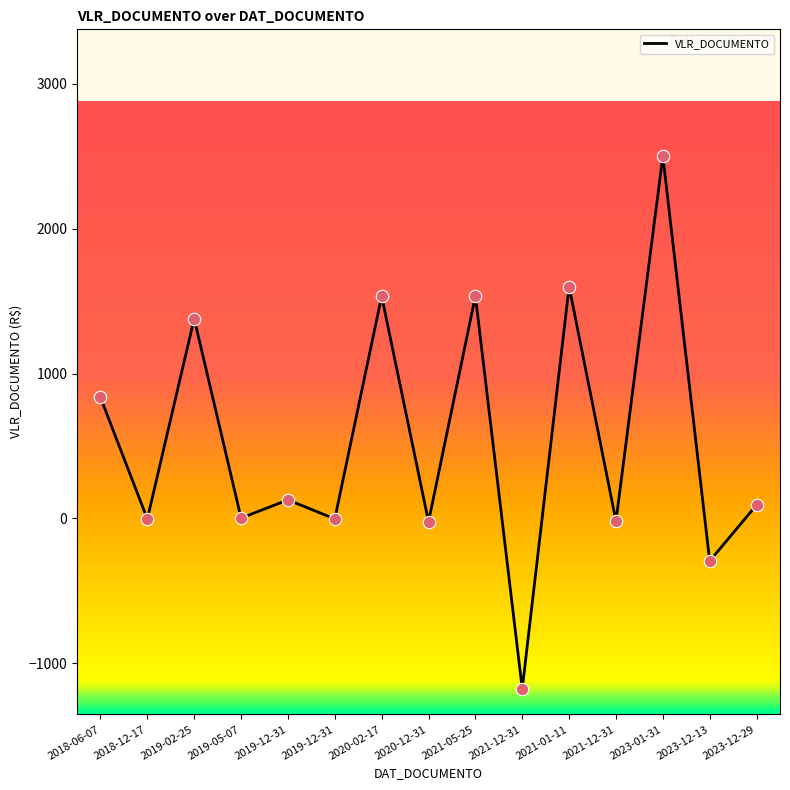

How many lines are shown in the chart?

1